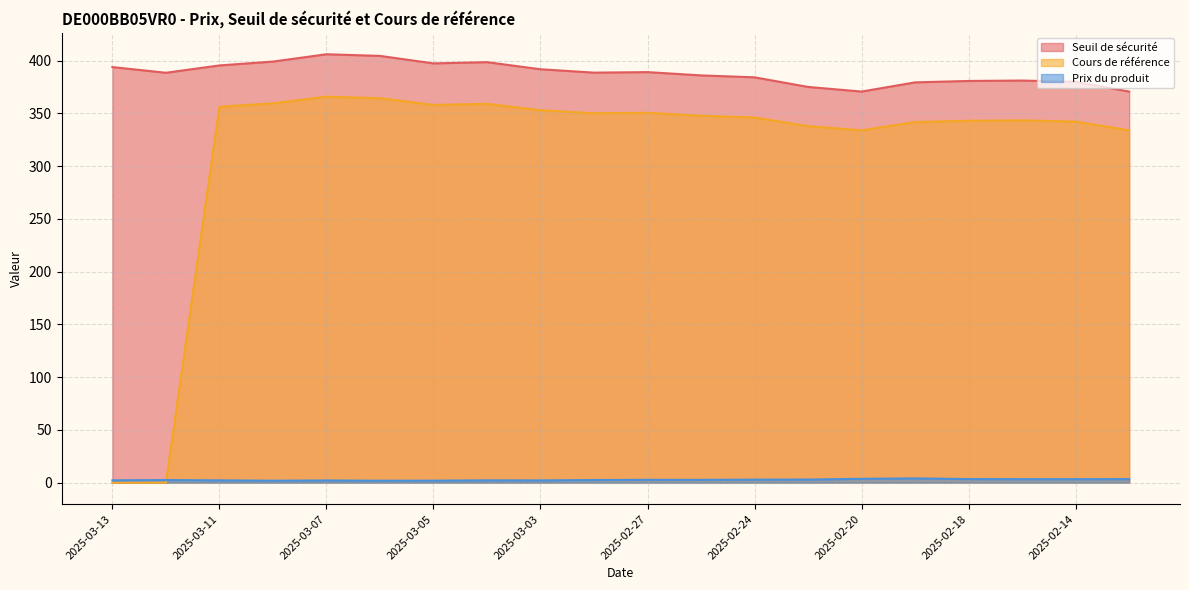

What is the difference between the maximum and minimum values in the Seuil de sécurité series?

35.4